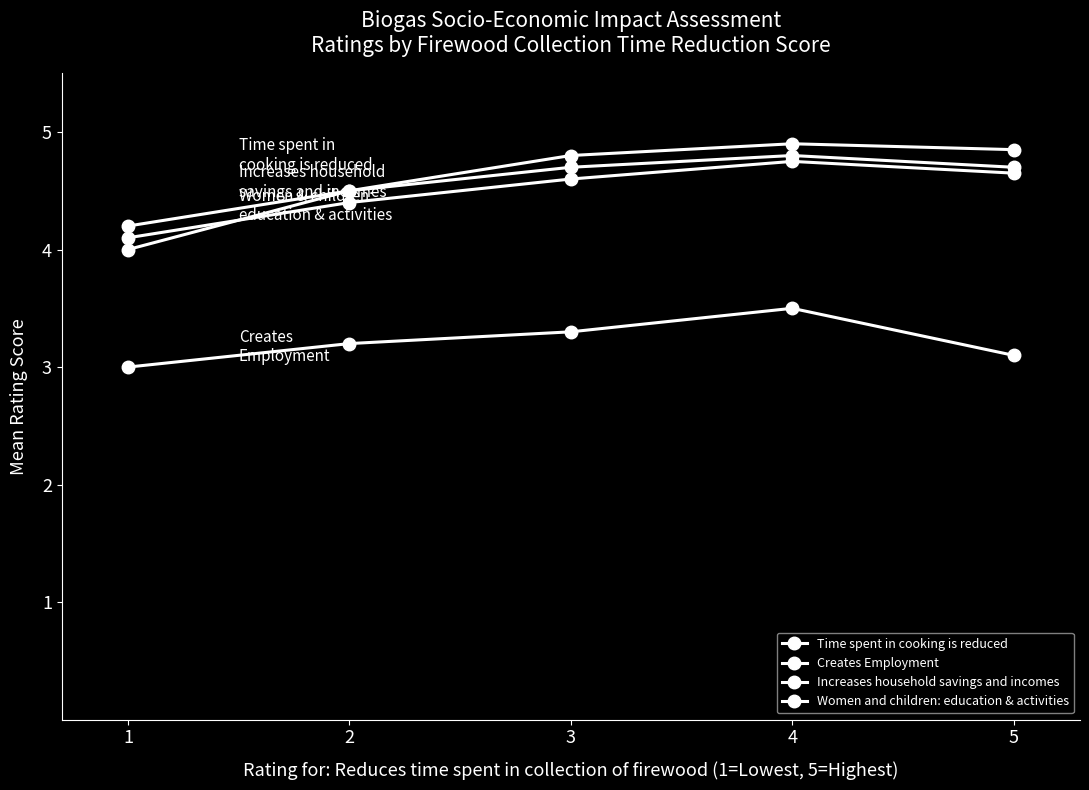

Is the value of Time spent in cooking is reduced at 4 greater than the value of Creates Employment at 5?

Yes